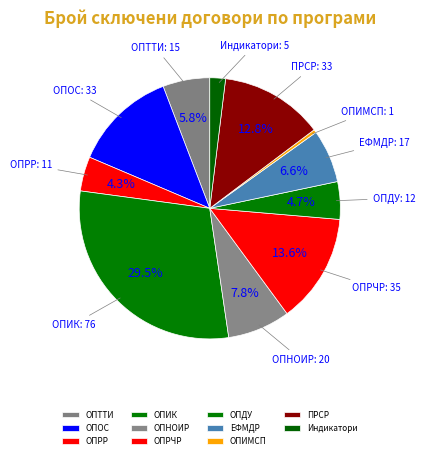

Which slice is the largest?

ОПИК